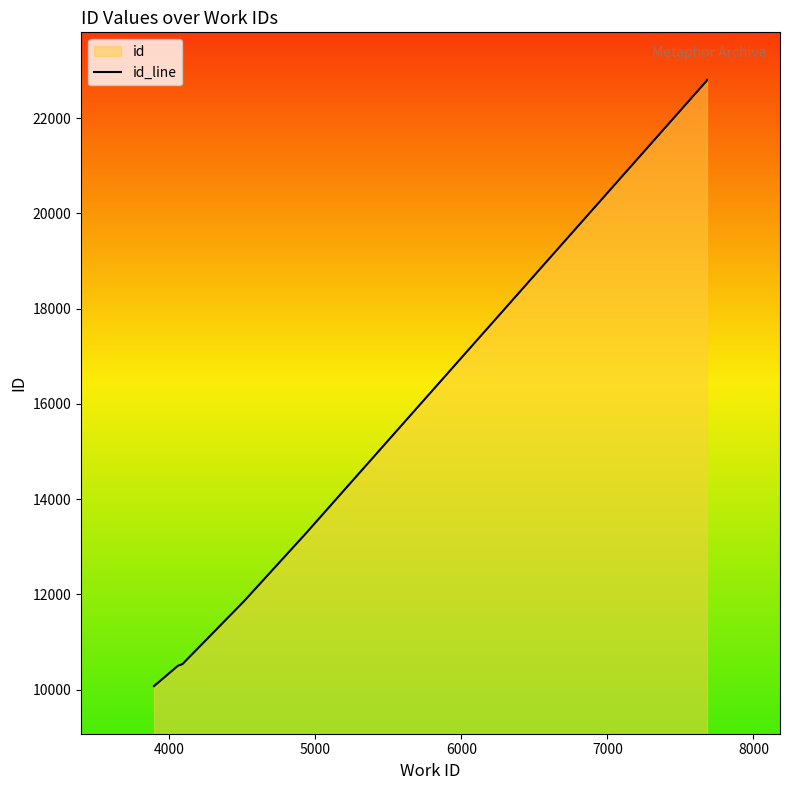

True or false: the data has more than 0 interior local peaks.

False